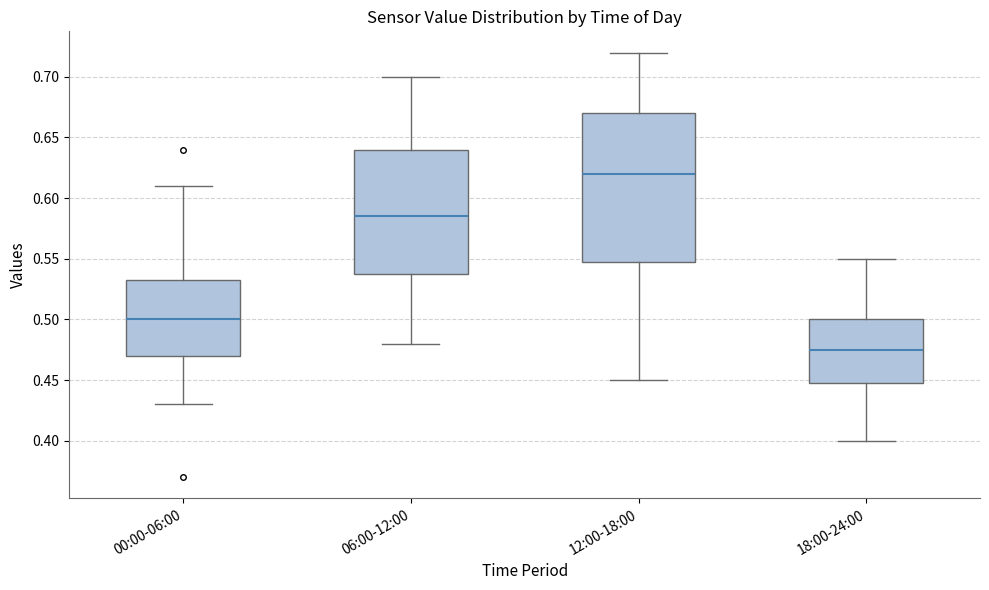

Reading left to right, read every box against the y-axis: the position of its median line, the range the box covers, and the ends of its whiskers. The values are not printed on the chart, so give them approximately, as read against the axis.

00:00-06:00: median 0.500, box 0.470 to 0.535, whiskers 0.430 to 0.610
06:00-12:00: median 0.585, box 0.540 to 0.640, whiskers 0.480 to 0.700
12:00-18:00: median 0.620, box 0.550 to 0.670, whiskers 0.450 to 0.720
18:00-24:00: median 0.475, box 0.450 to 0.500, whiskers 0.400 to 0.550